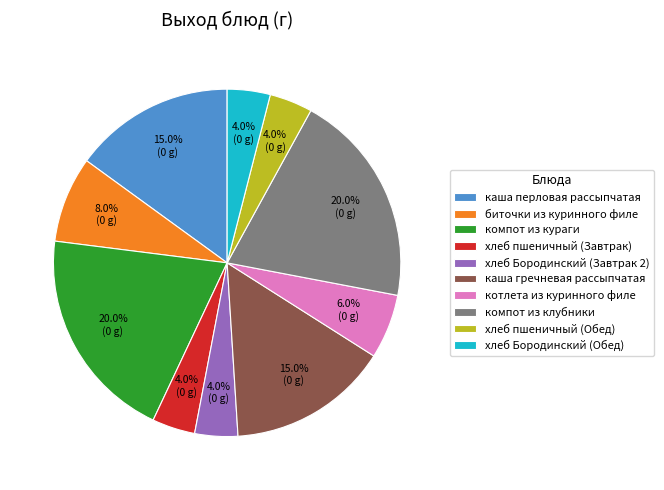

What percentage is the компот из клубники slice, to the nearest percent?

20%